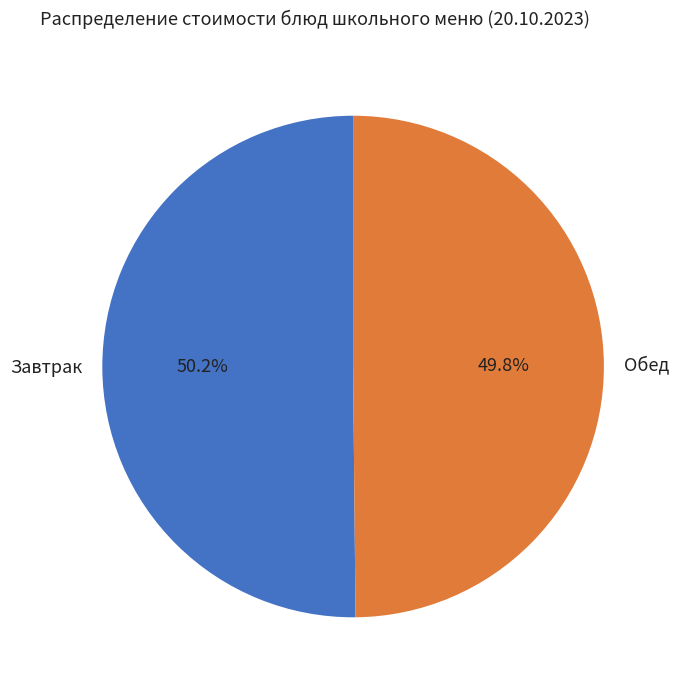

Count the number of slices in the pie.

2